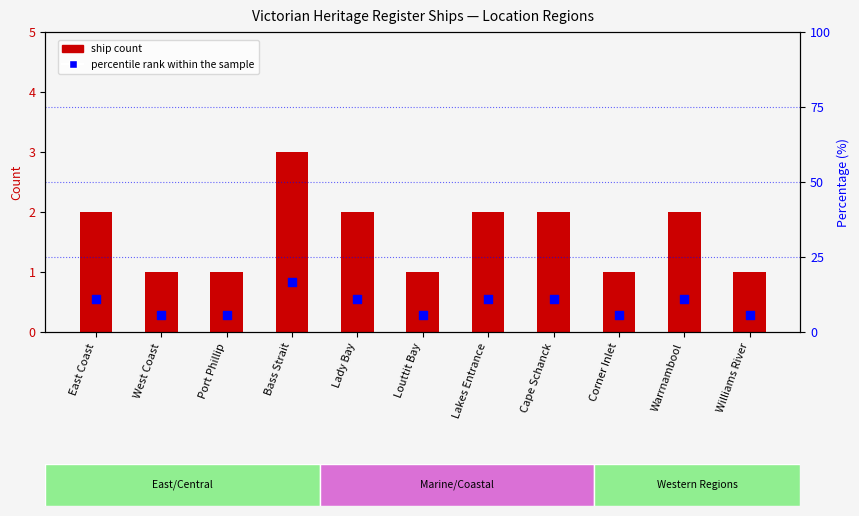

What are all the series names shown in the legend?

ship count, percentile rank within the sample